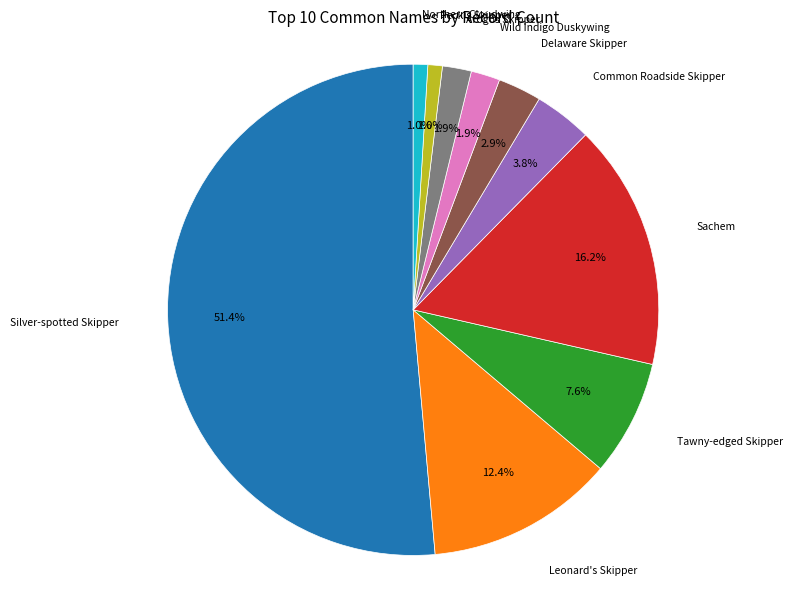

Is there a majority slice in this chart?

Yes